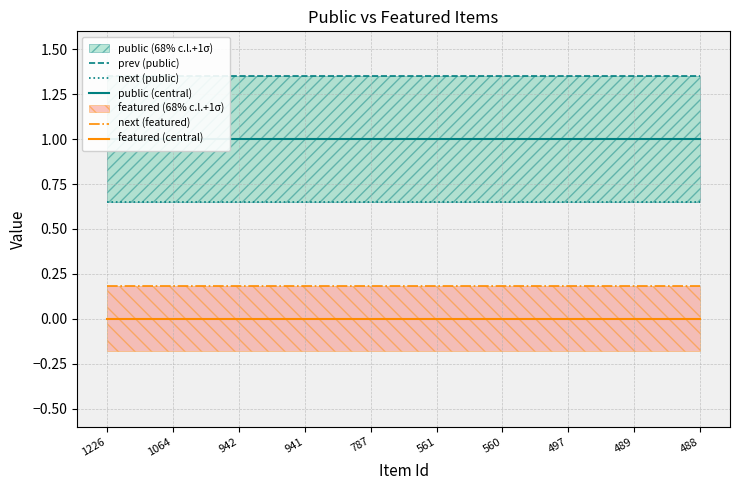

Rank the series at 489 from lowest to highest value.

featured (central), next (featured), next (public), public (central), prev (public)